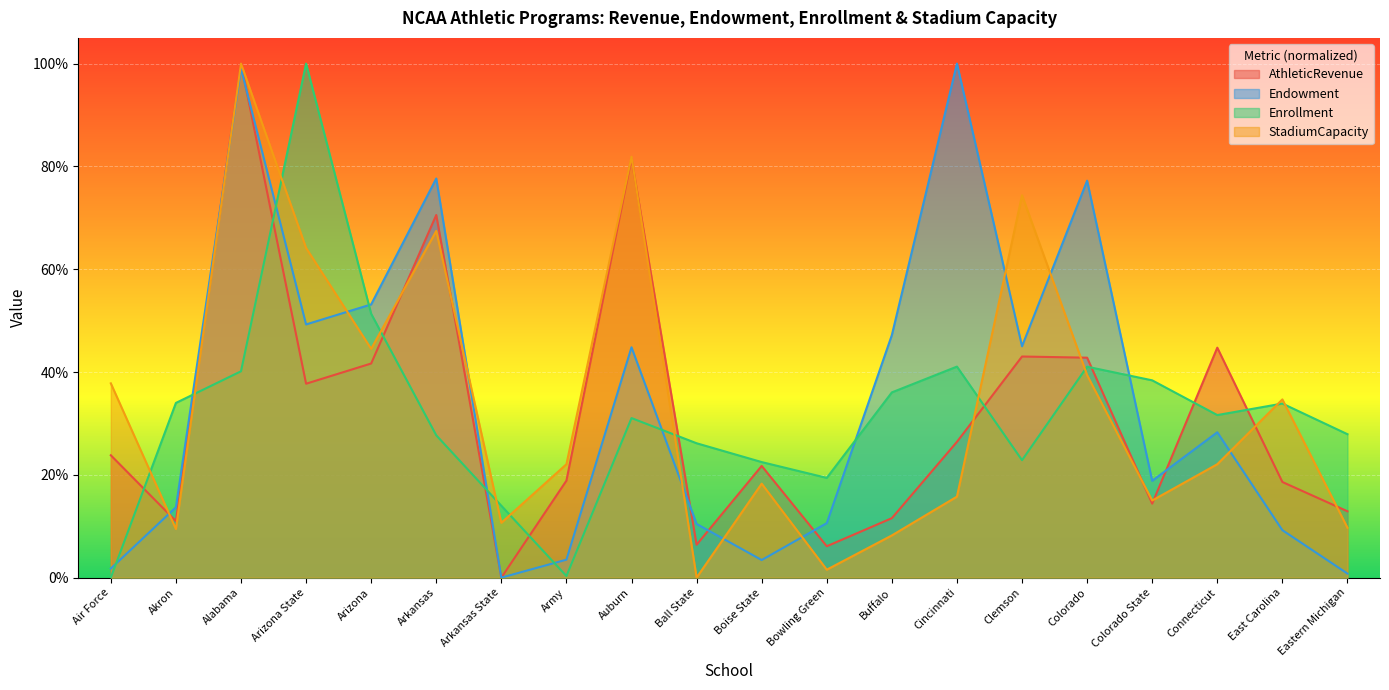

What is the spread (max minus min) of values at Auburn?

0.5